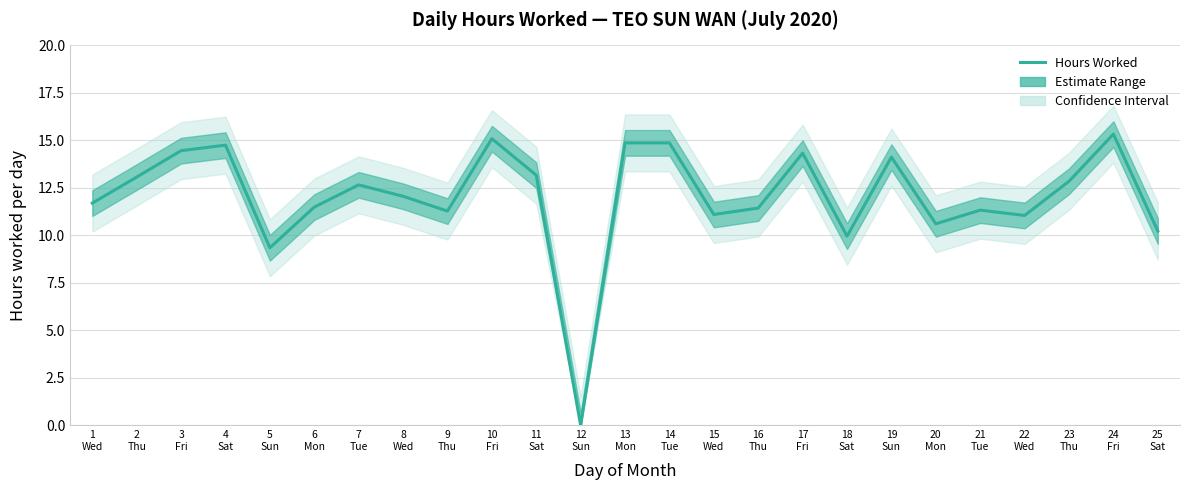

List the labels in order of value, smallest first.

12
Sun, 5
Sun, 18
Sat, 25
Sat, 20
Mon, 22
Wed, 15
Wed, 9
Thu, 21
Tue, 16
Thu, 6
Mon, 1
Wed, 8
Wed, 7
Tue, 23
Thu, 2
Thu, 11
Sat, 19
Sun, 17
Fri, 3
Fri, 4
Sat, 13
Mon, 14
Tue, 10
Fri, 24
Fri